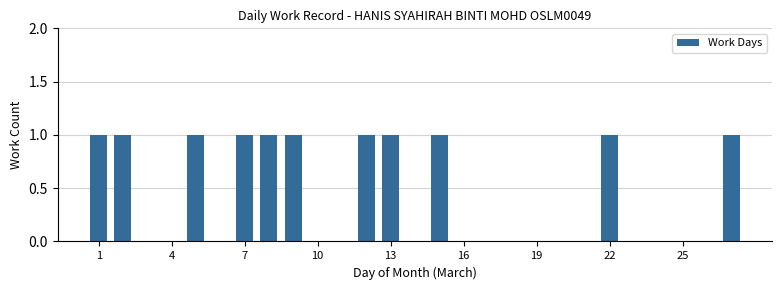

What is the sum of all values?

11